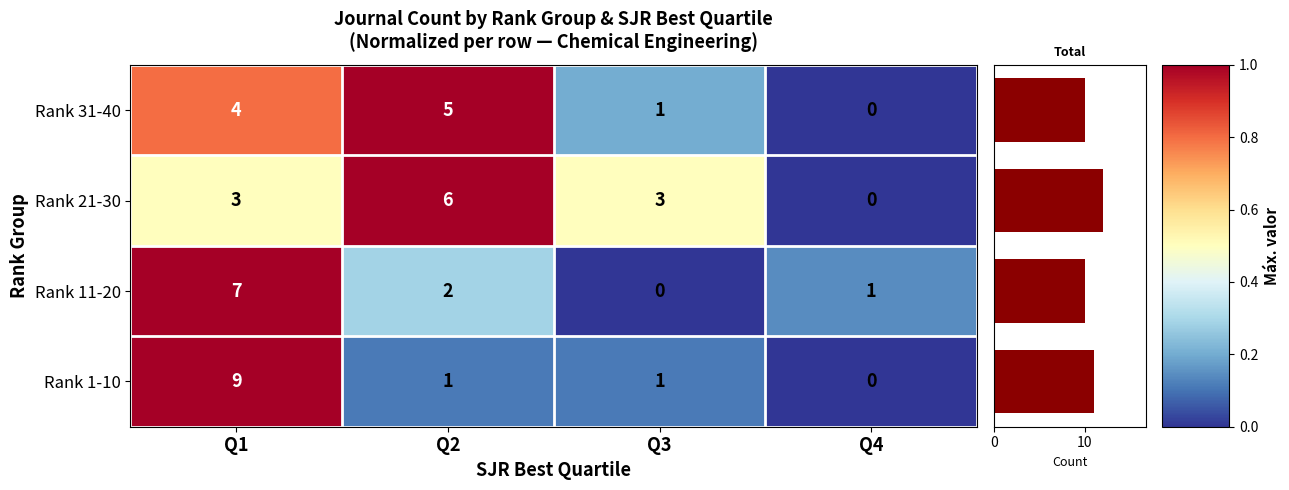

Is it true that the value at Q4 is 0.0?

True